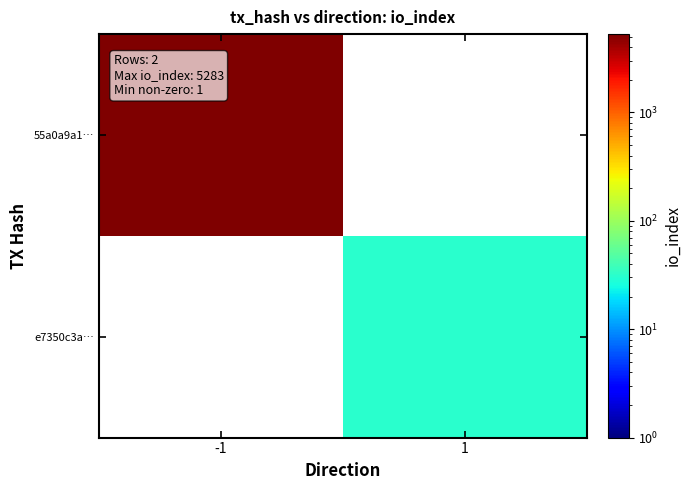

At how many categories does at least one series exceed 2230?

1